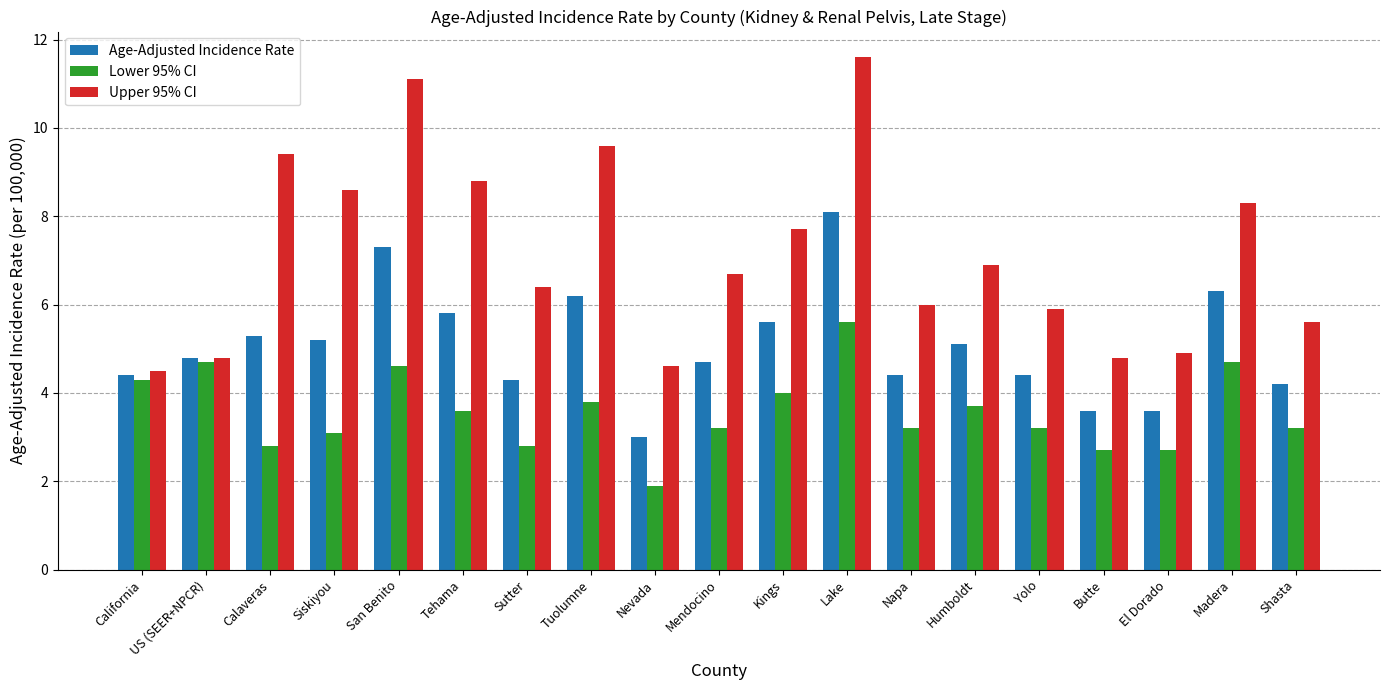

At which label does Lower 95% CI reach its minimum?

Nevada